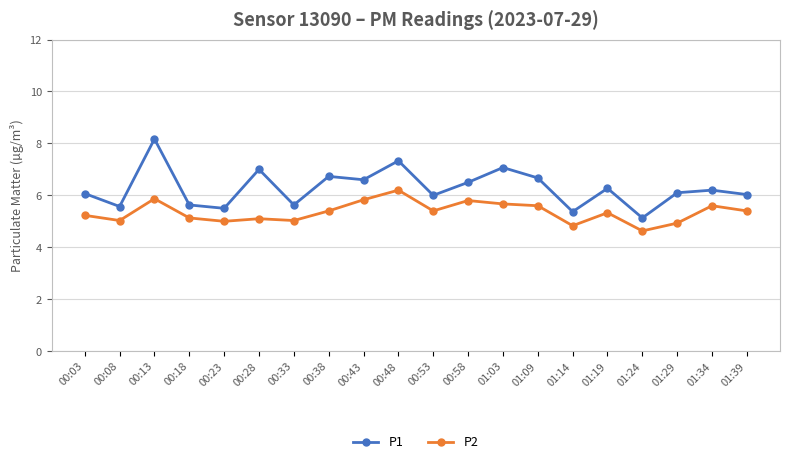

Does the chart display data point markers on the line(s)?

Yes